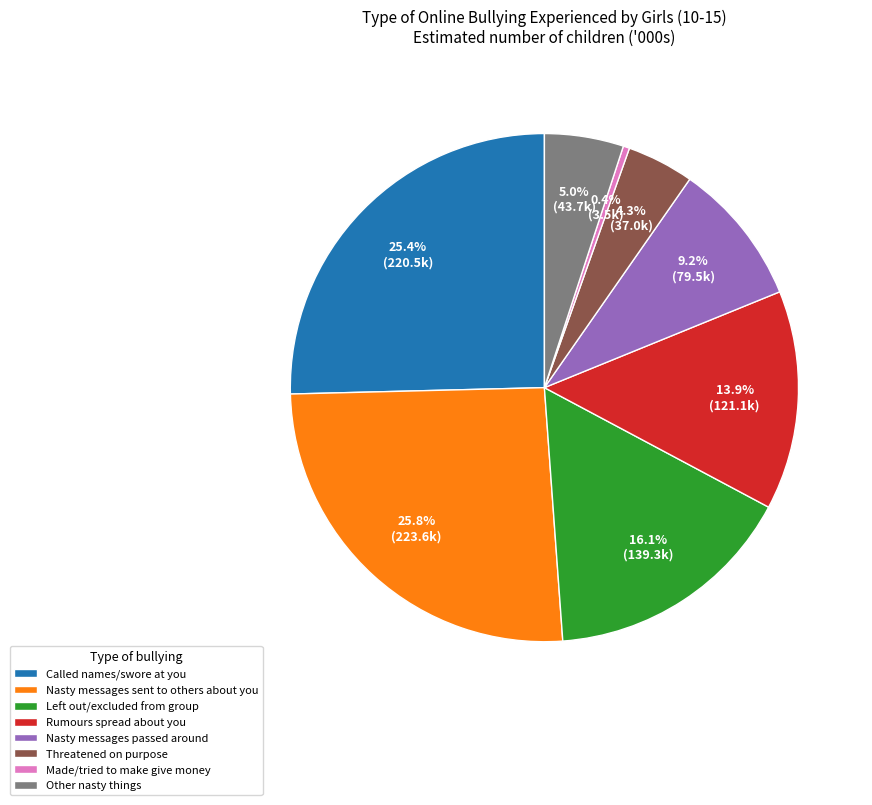

Between Nasty messages sent to others about you and Made/tried to make give money, which is larger?

Nasty messages sent to others about you